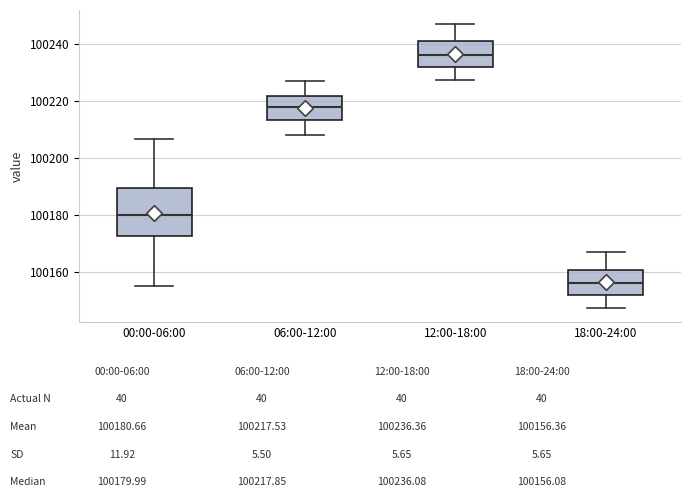

Which box is the tallest, from its lower edge to its upper edge?

00:00-06:00